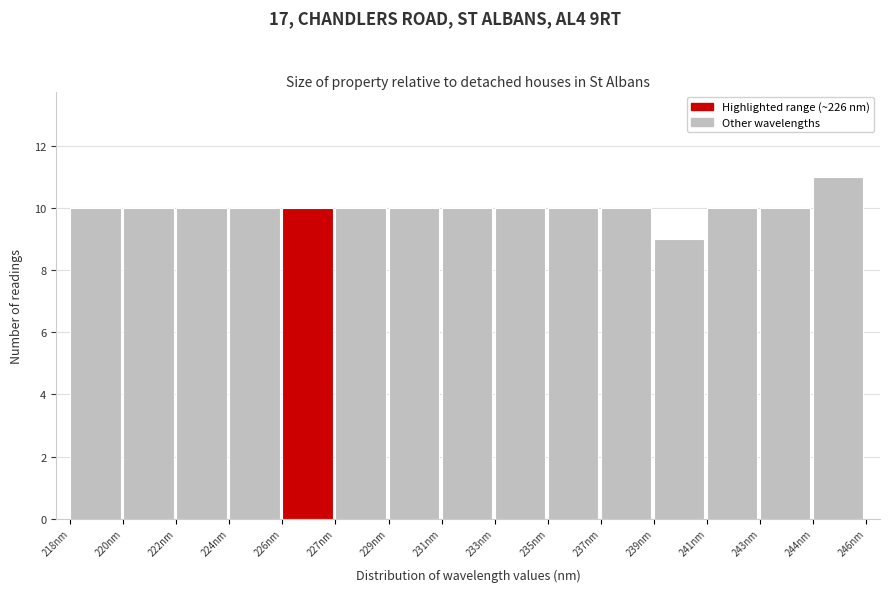

Reading left to right, list all the values displayed in this chart.

10	10	10	10	10	10	10	10	10	10	10	9	10	10	11